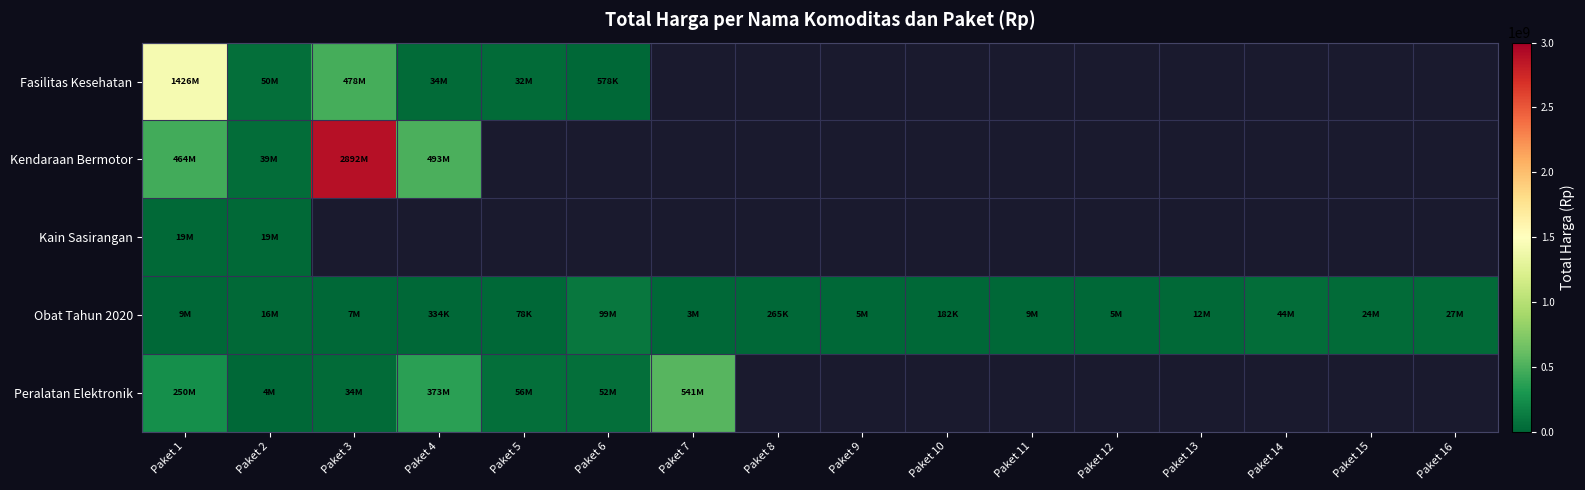

The value of Obat Tahun 2020 at Paket 5 is 78000.0. True or false?

True